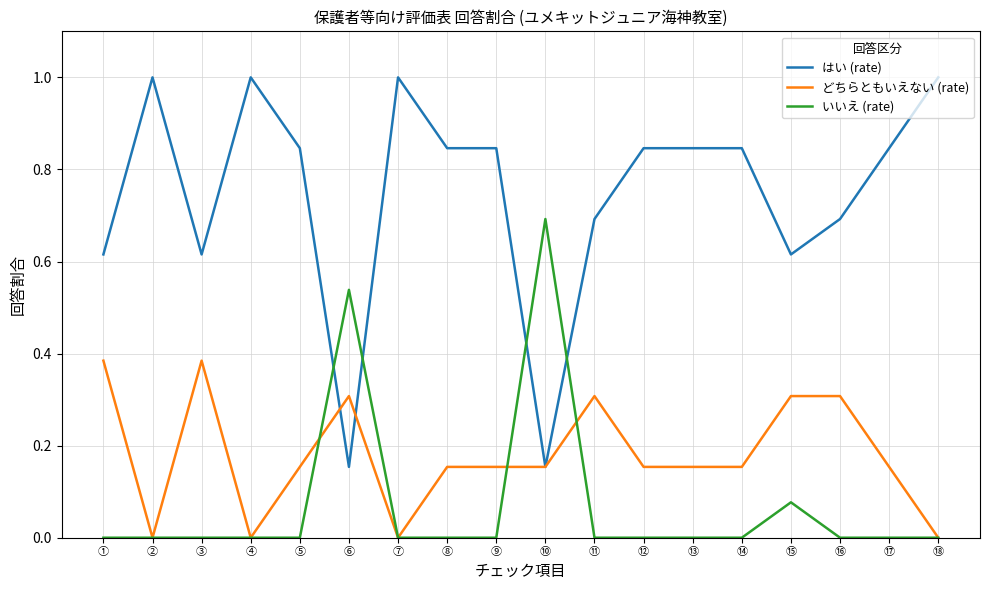

True or false: はい (rate) has more than 1 points higher than both neighbors.

True